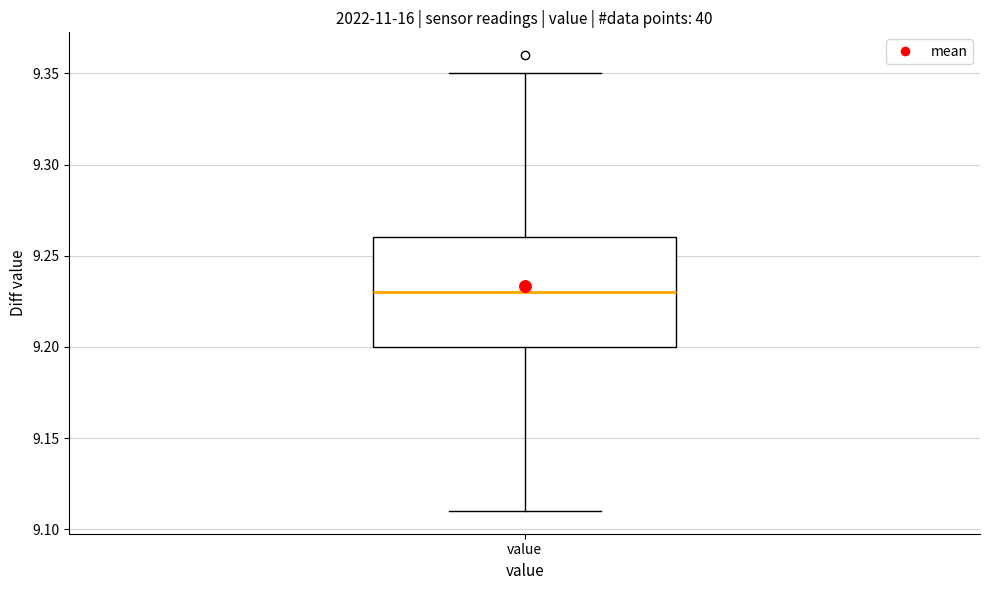

Where does the median line of the box for value sit on the y-axis? The values are not printed on the chart, so give them approximately, as read against the axis.

9.23